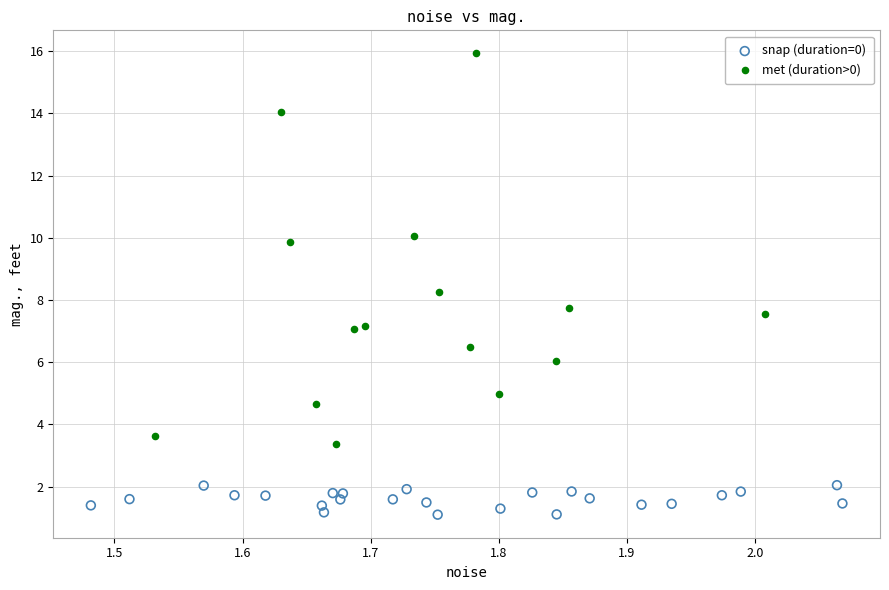

Which series contains the lowest Y value?

snap (duration=0)